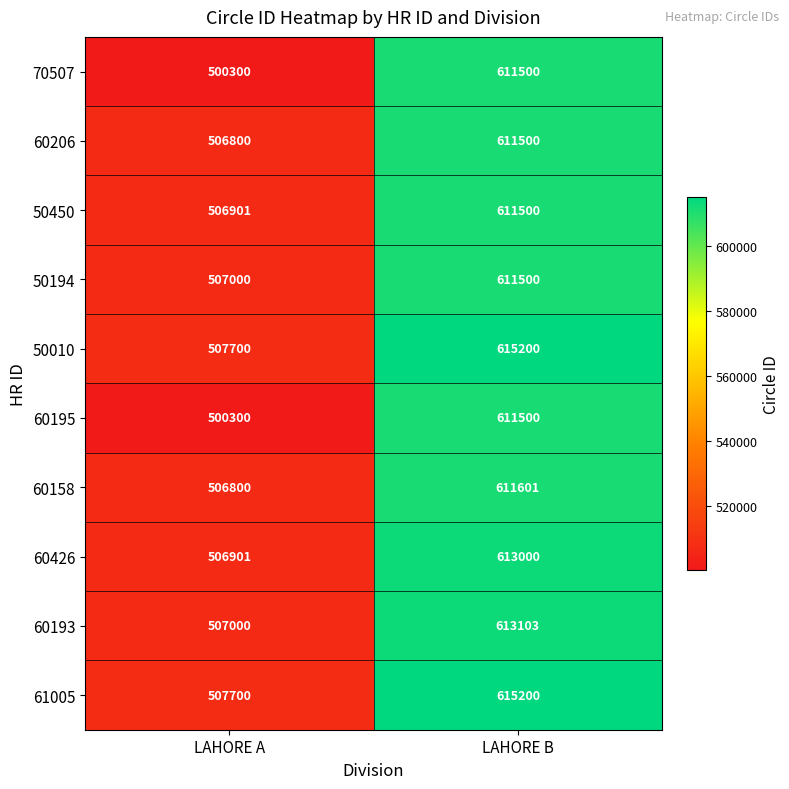

Is it true that 61005 equals 310452 at LAHORE A?

False